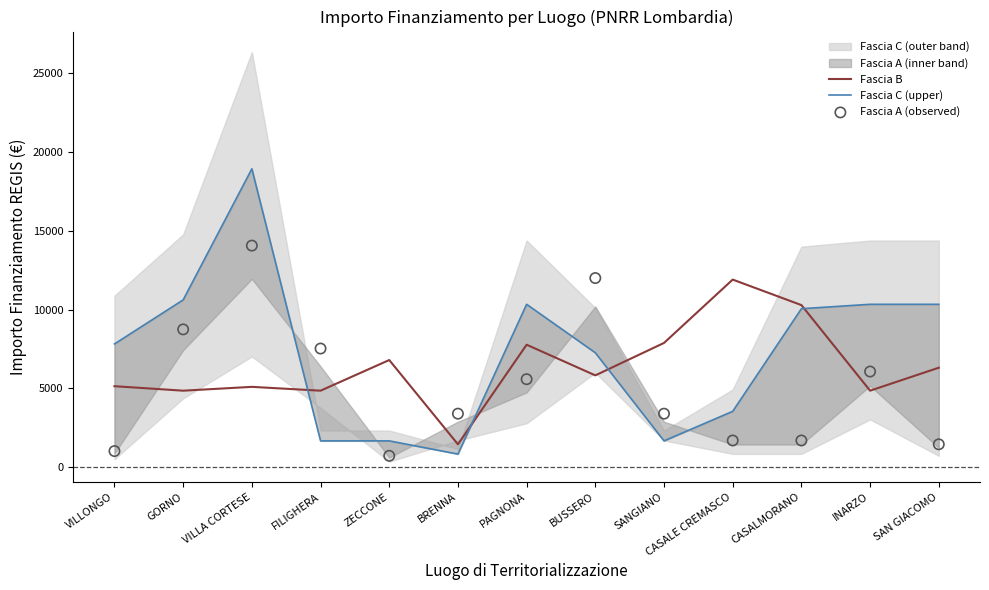

At which category is the sum across all series the highest?

VILLA CORTESE